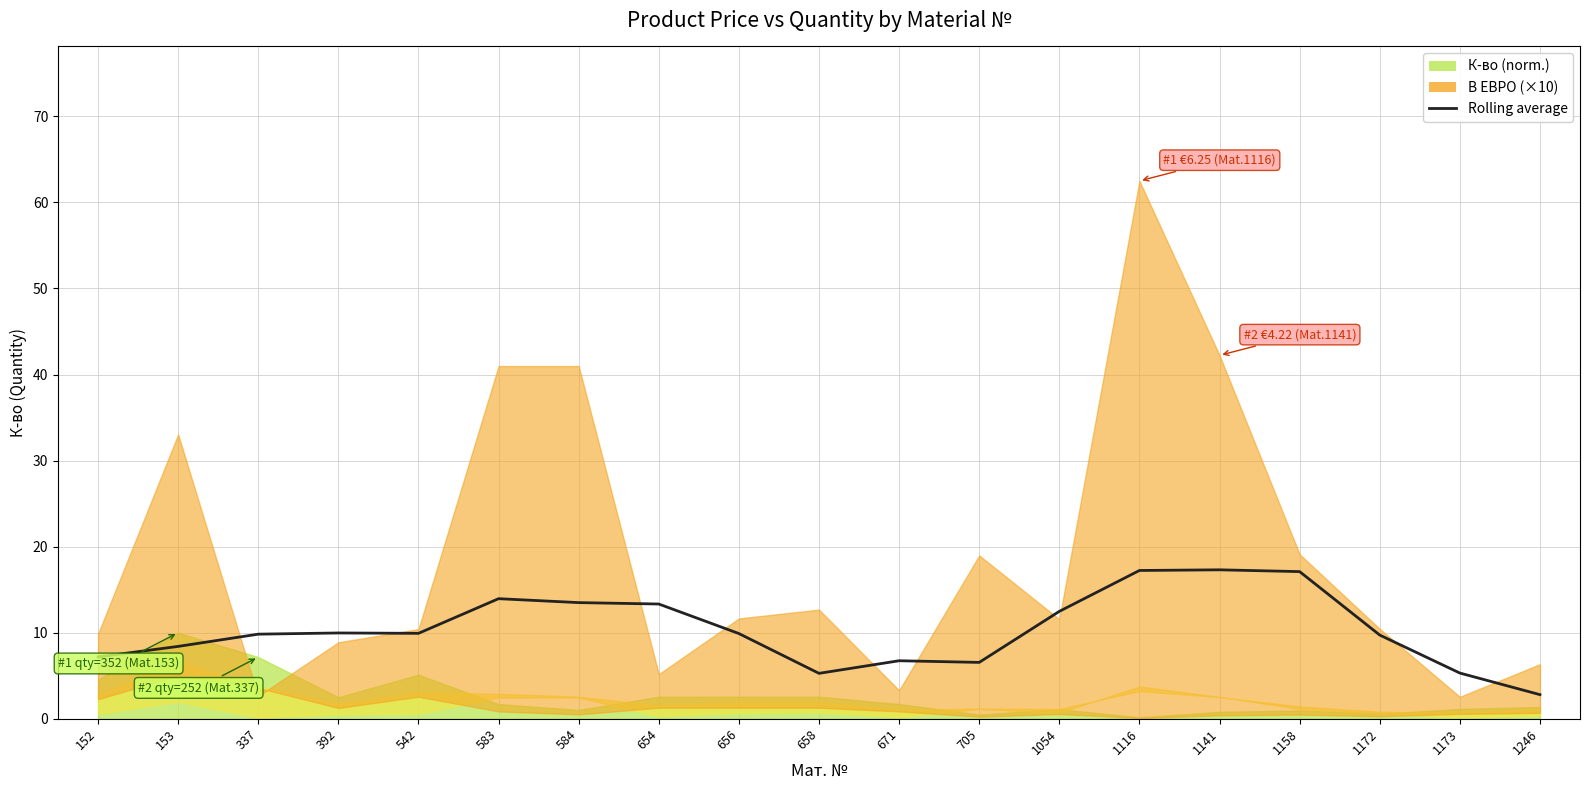

What is the change in value from 654 to 1141?

+4.0